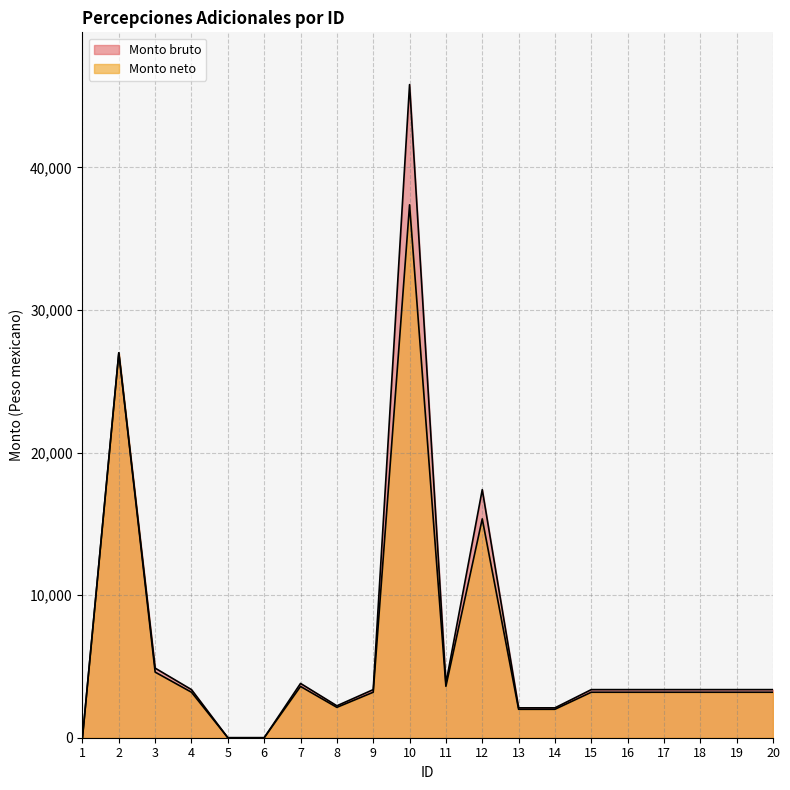

True or false: Monto bruto has more than 1 points higher than both neighbors.

True